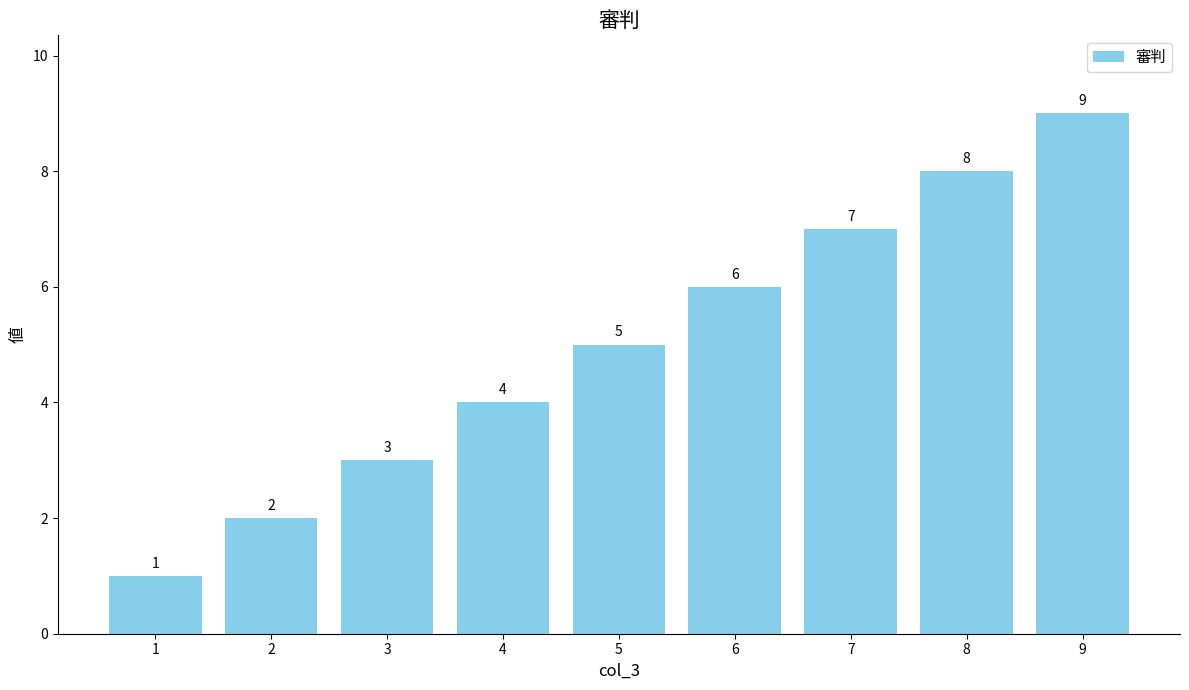

Read the value at 3.

3